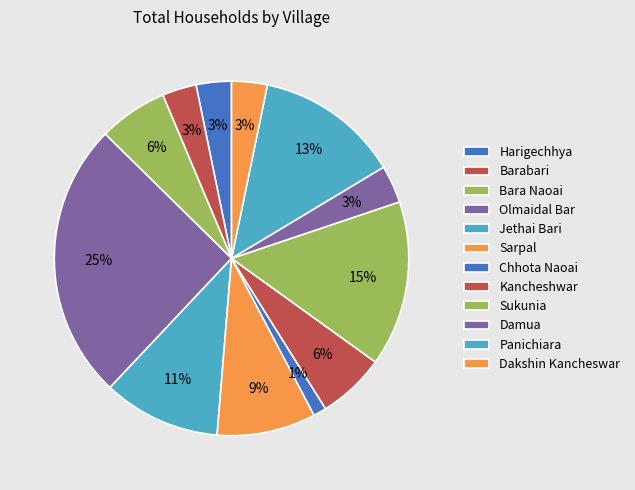

How many segments does this pie chart have?

12